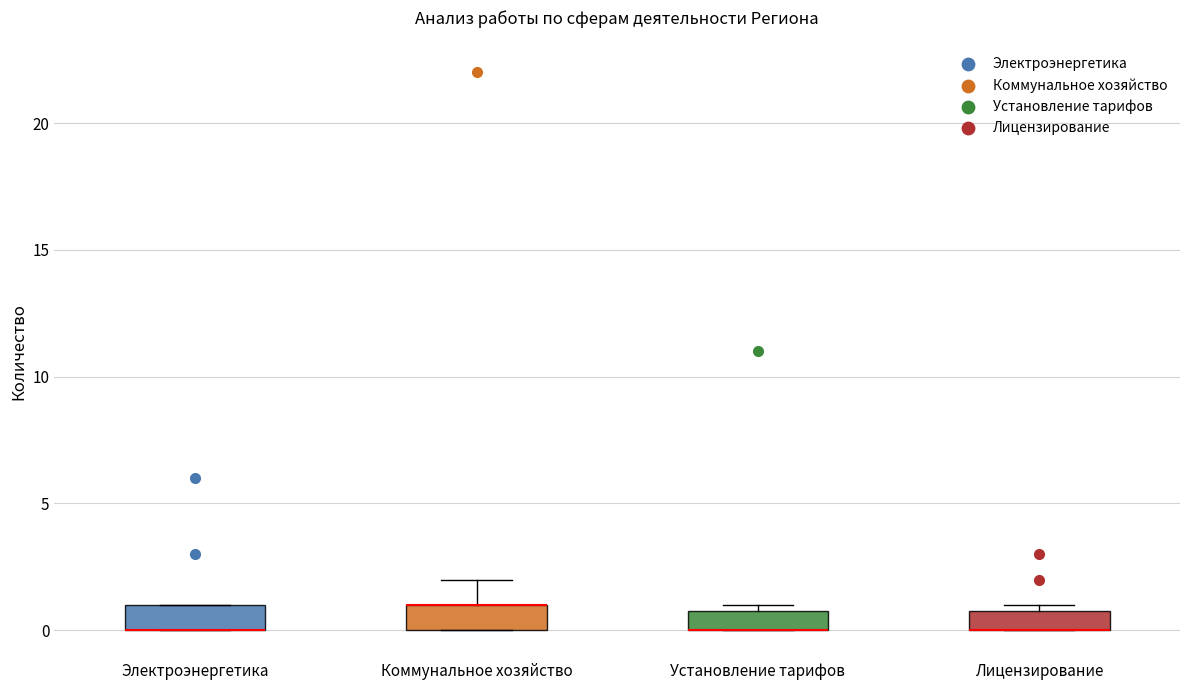

Where is the lower edge of the box for Установление тарифов on the y-axis? The values are not printed on the chart, so give them approximately, as read against the axis.

0